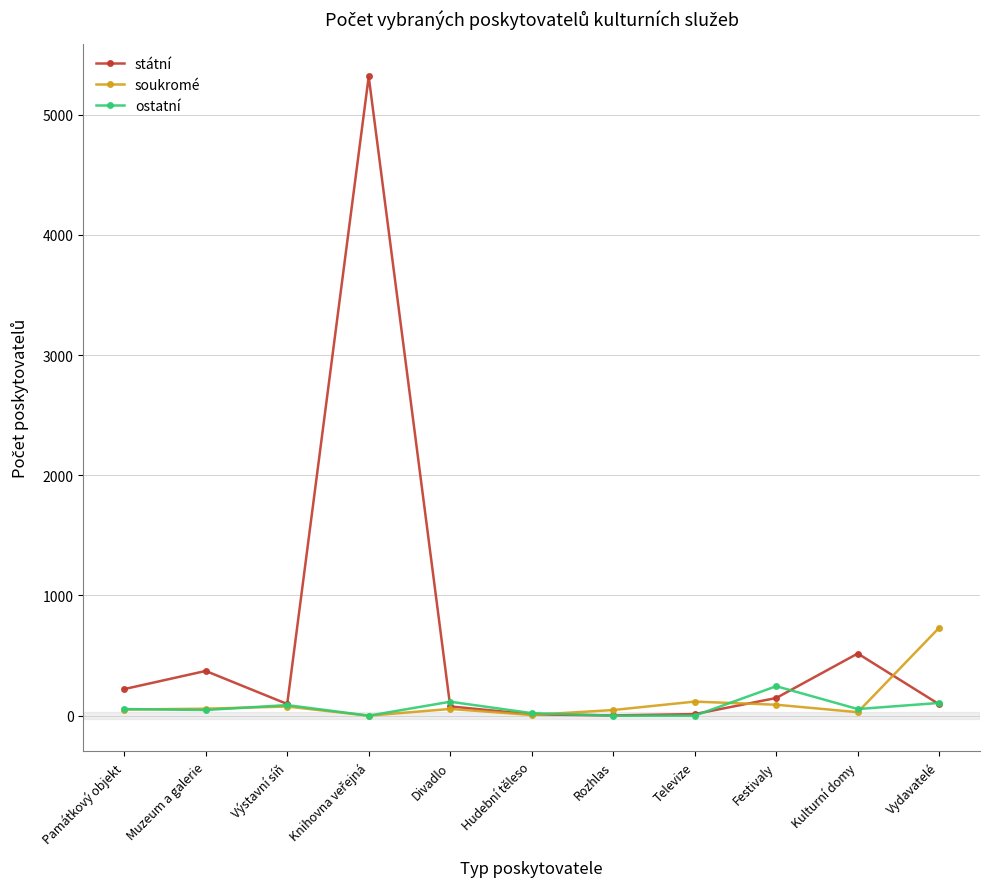

The ostatní series shows 0 at Televize. True or false?

True